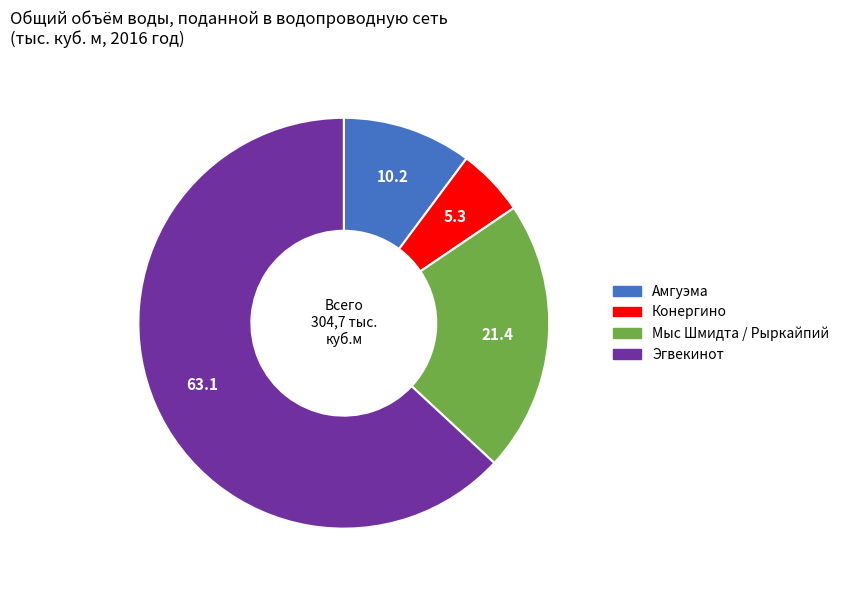

Do Конергино and Мыс Шмидта / Рыркайпий together represent more than half of the pie?

No